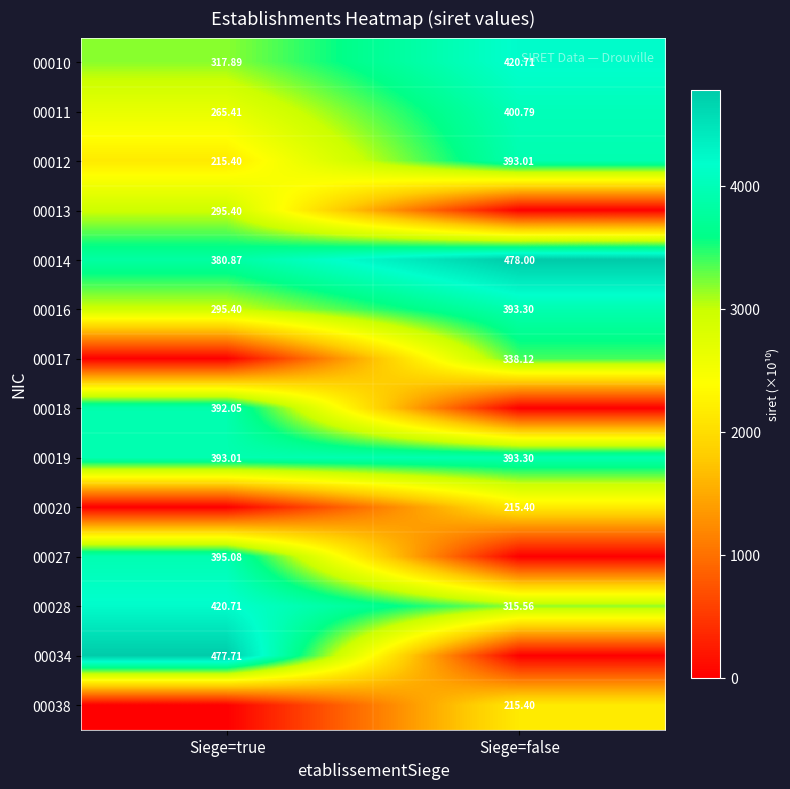

At which category is the sum across all series the highest?

Siege=true